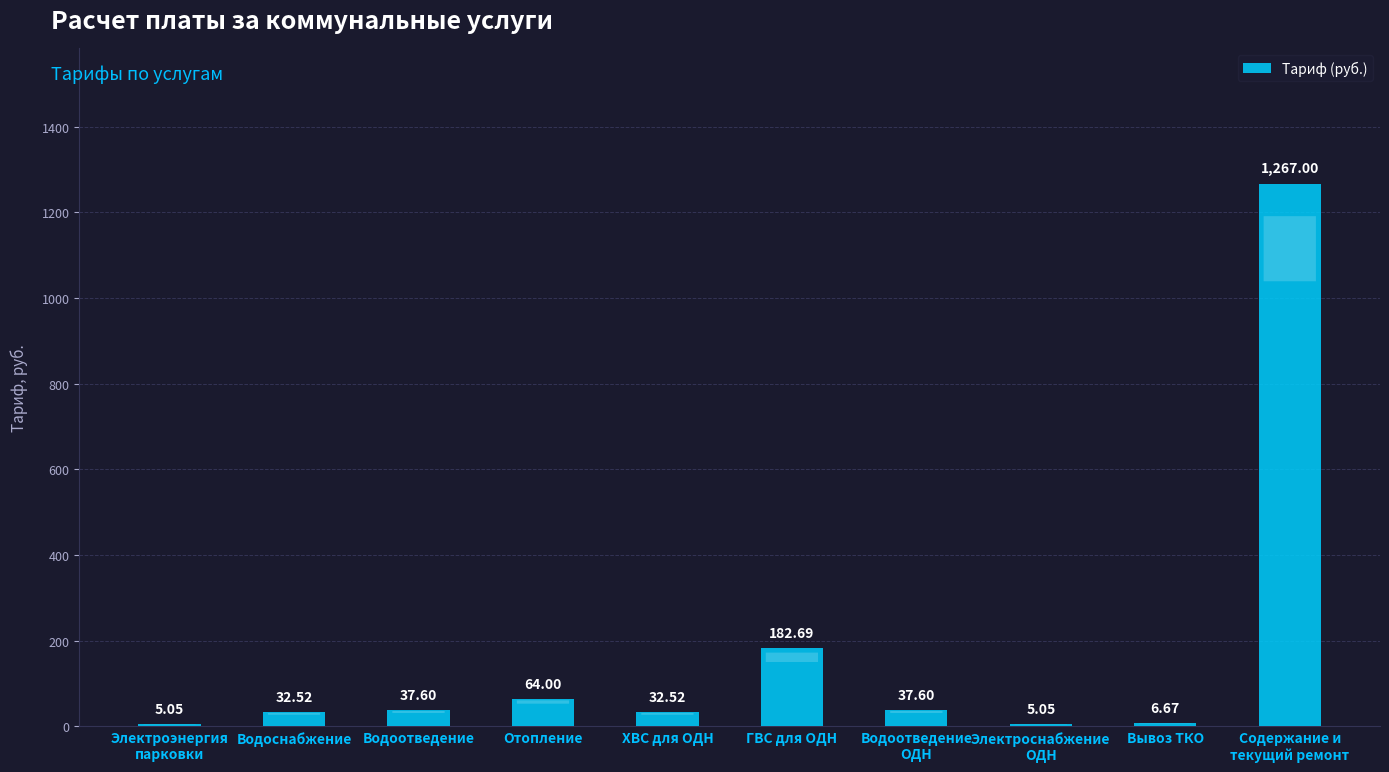

What is the sum of all values?

1670.7